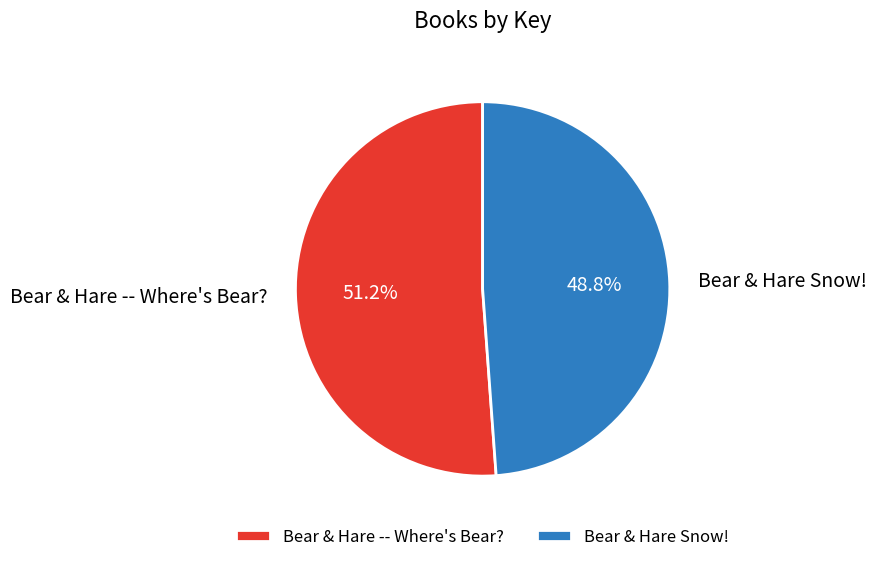

Is there any slice that represents more than half of the pie?

Yes